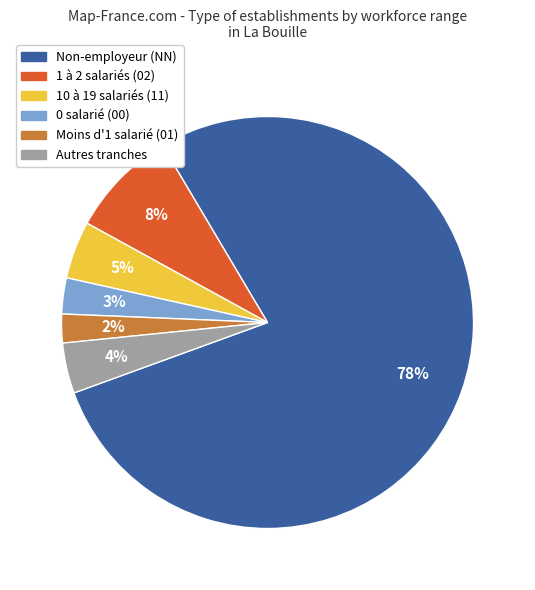

How many slices are in this pie chart?

6